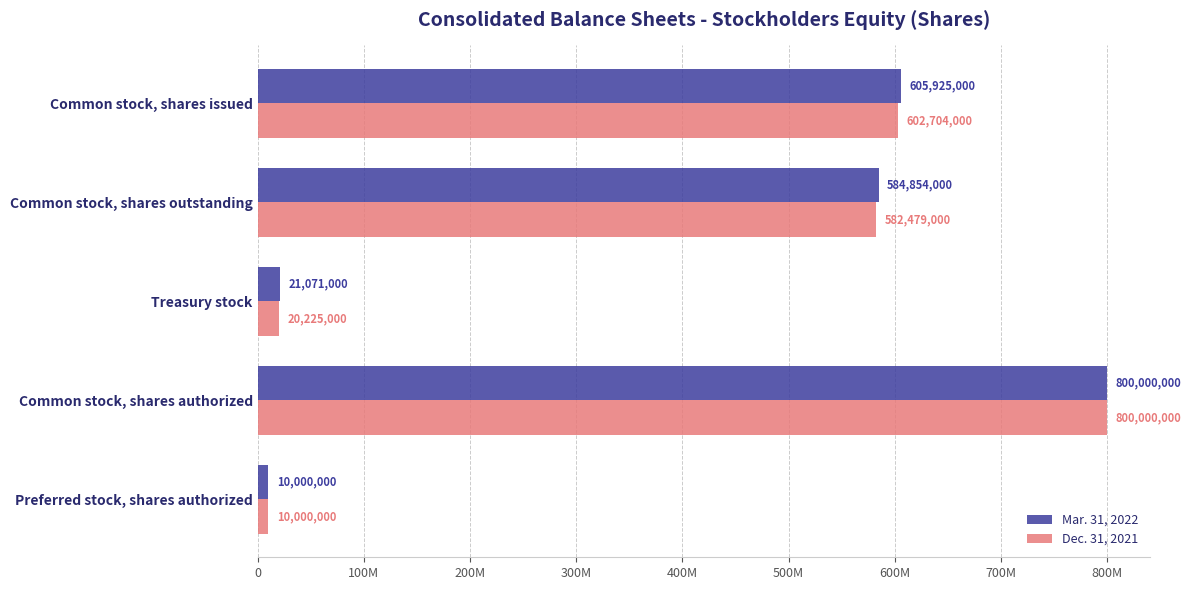

List the series in order of their peak value, highest first.

Mar. 31, 2022, Dec. 31, 2021